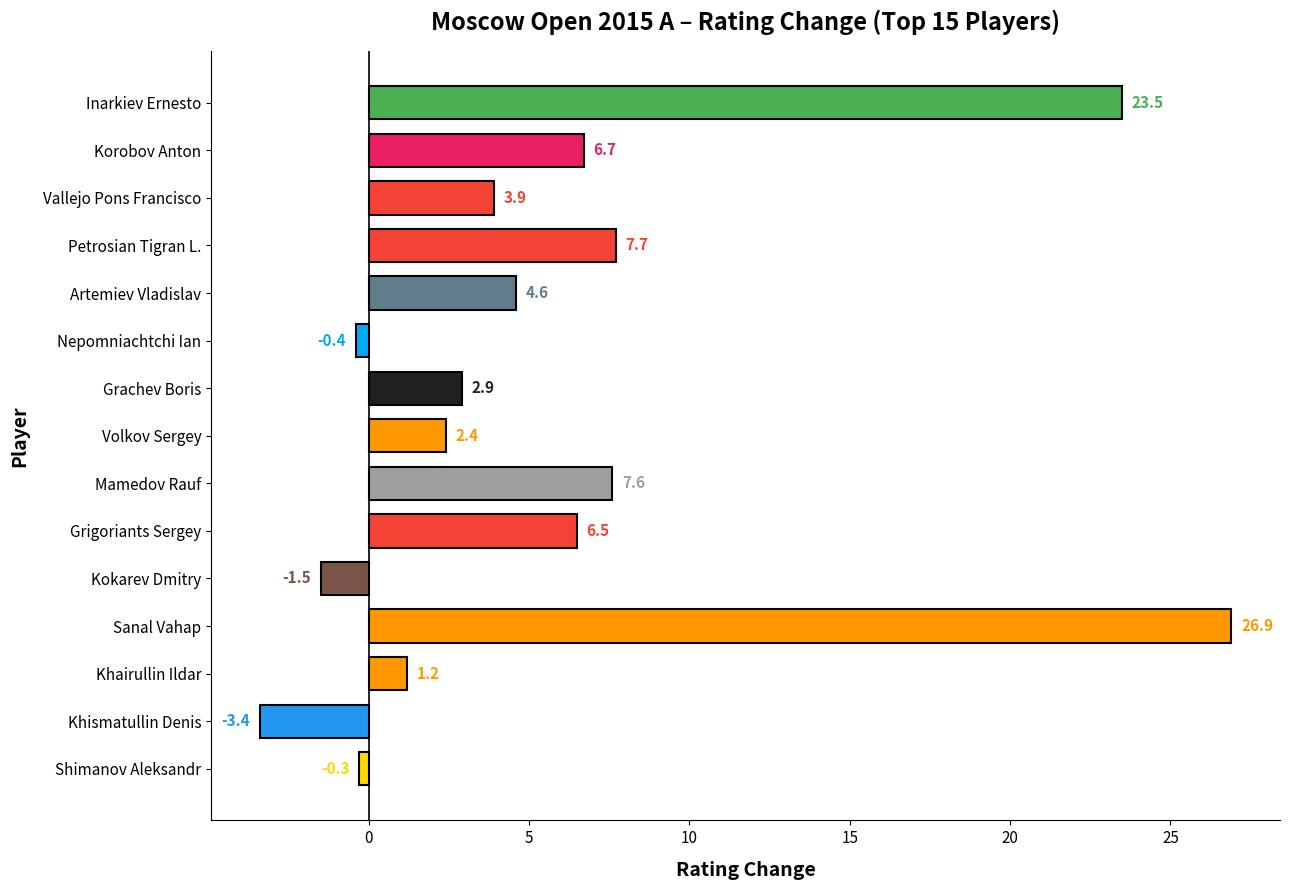

Count the number of data series in this chart.

1